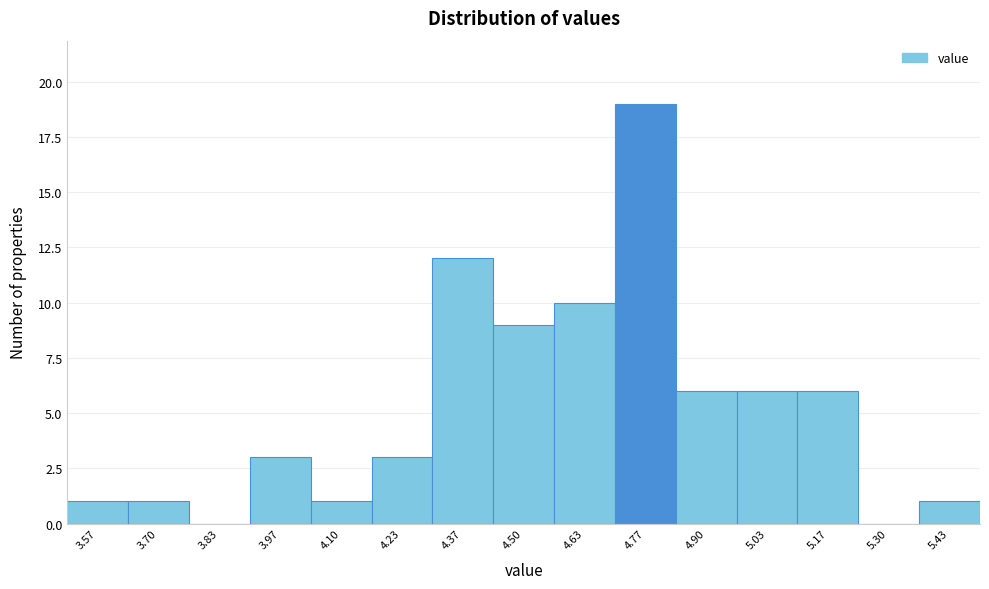

Reading left to right, transcribe this chart: for each bar, give the range it covers on the x-axis and its height. Neither the bar edges nor the heights are printed on the chart, so give them approximately, as read against the axes.

3.50 to 3.64: 1
3.64 to 3.76: 1
3.76 to 3.90: 0
3.90 to 4.04: 3
4.04 to 4.16: 1
4.16 to 4.30: 3
4.30 to 4.44: 12
4.44 to 4.56: 9
4.56 to 4.70: 10
4.70 to 4.84: 19
4.84 to 4.96: 6
4.96 to 5.10: 6
5.10 to 5.24: 6
5.24 to 5.36: 0
5.36 to 5.50: 1